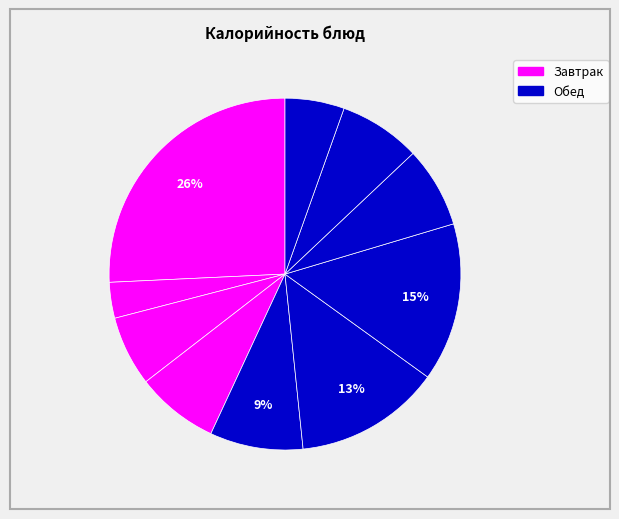

How many slices are in this pie chart?

10